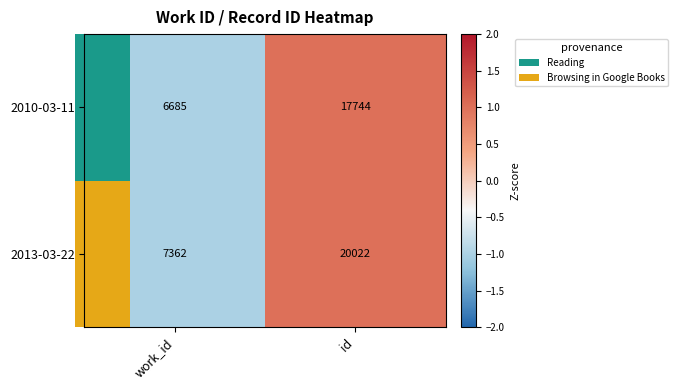

Read the 2013-03-22 value at work_id.

7362